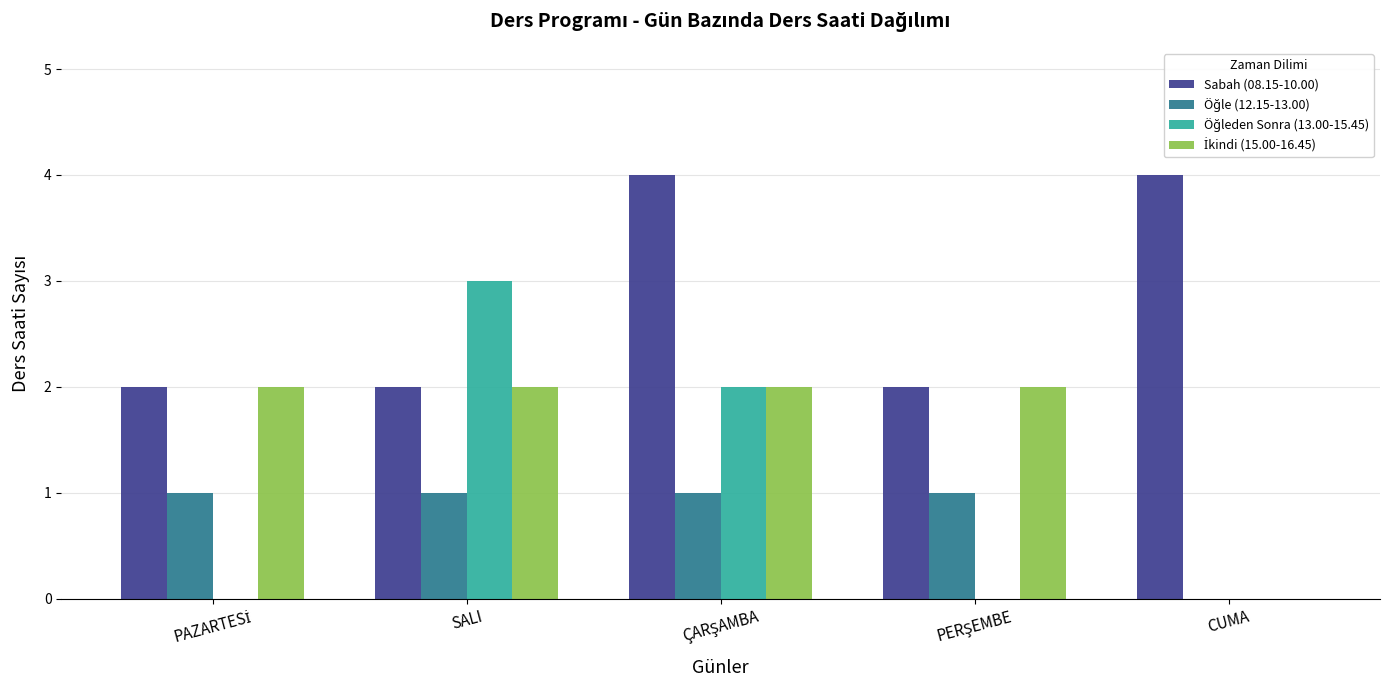

What is the total value across all series at CUMA?

4